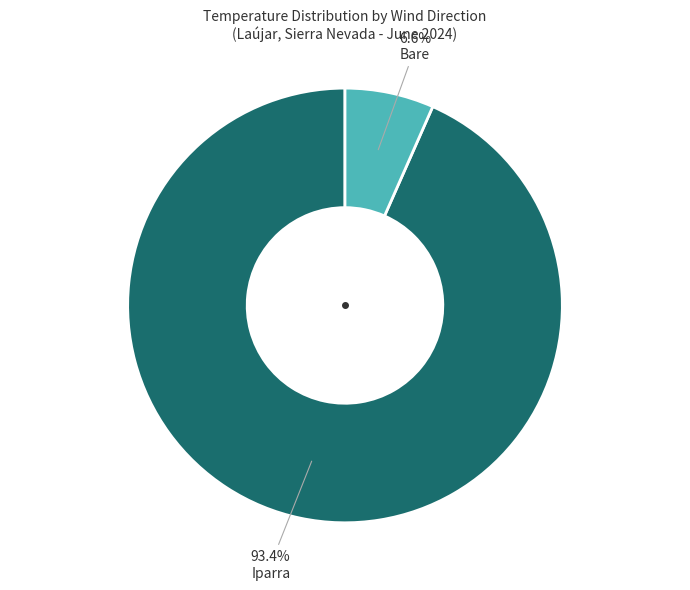

Is there any slice that represents more than half of the pie?

Yes